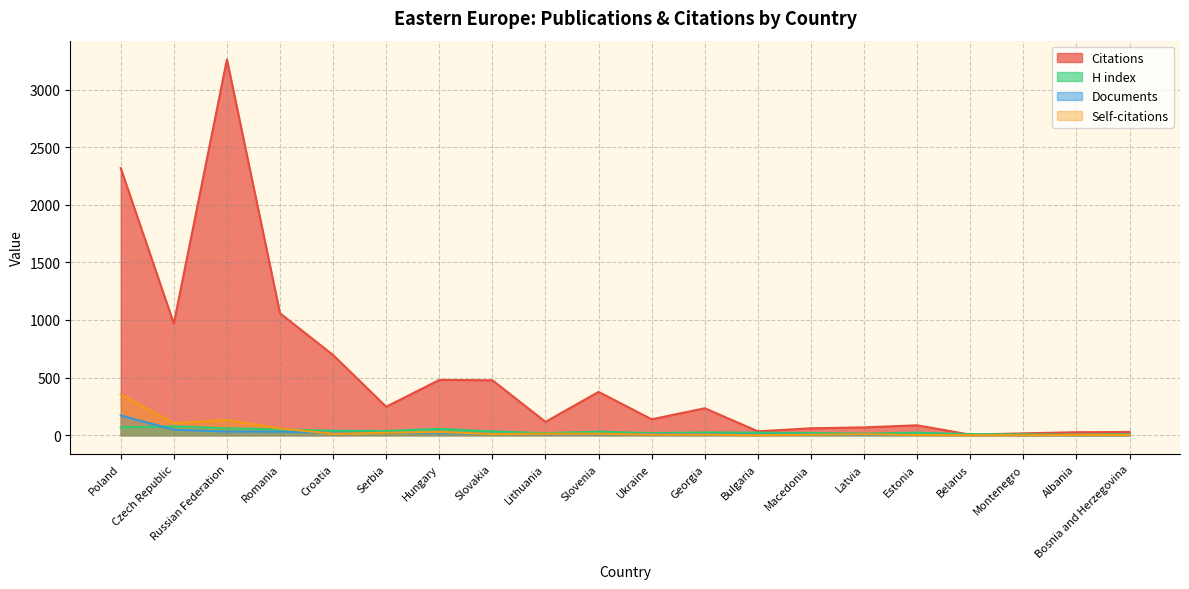

What is the spread (max minus min) of values at Bulgaria?

34